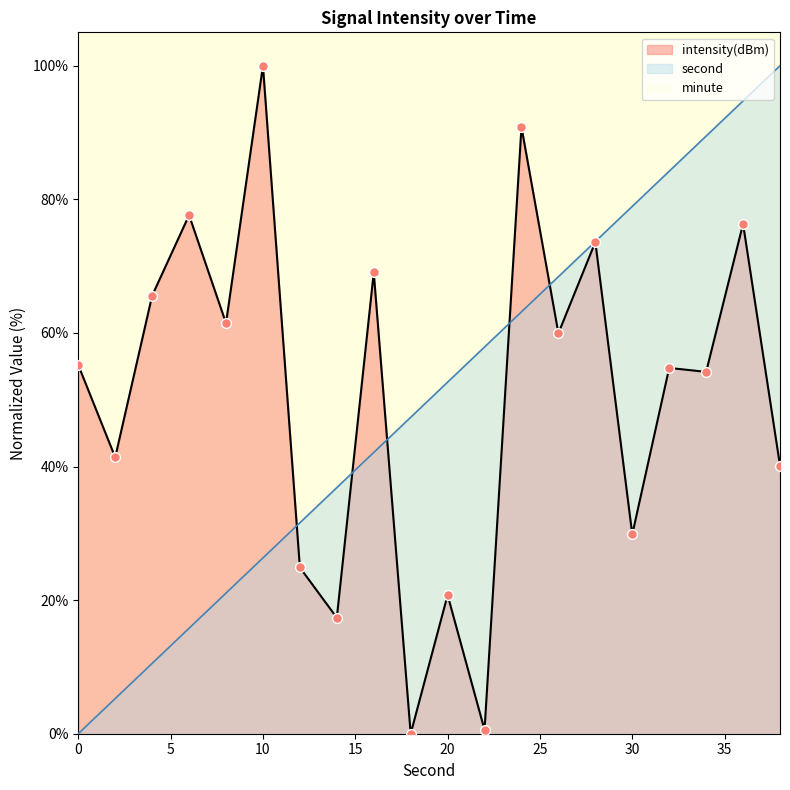

Is the value of second at 24 greater than the value of intensity(dBm) at 0?

Yes